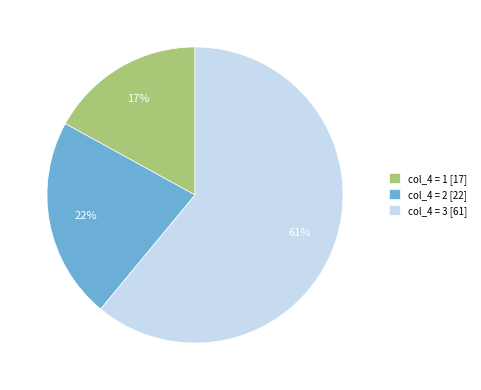

What percentage is the col_4 = 2 [22] slice, to the nearest percent?

22%